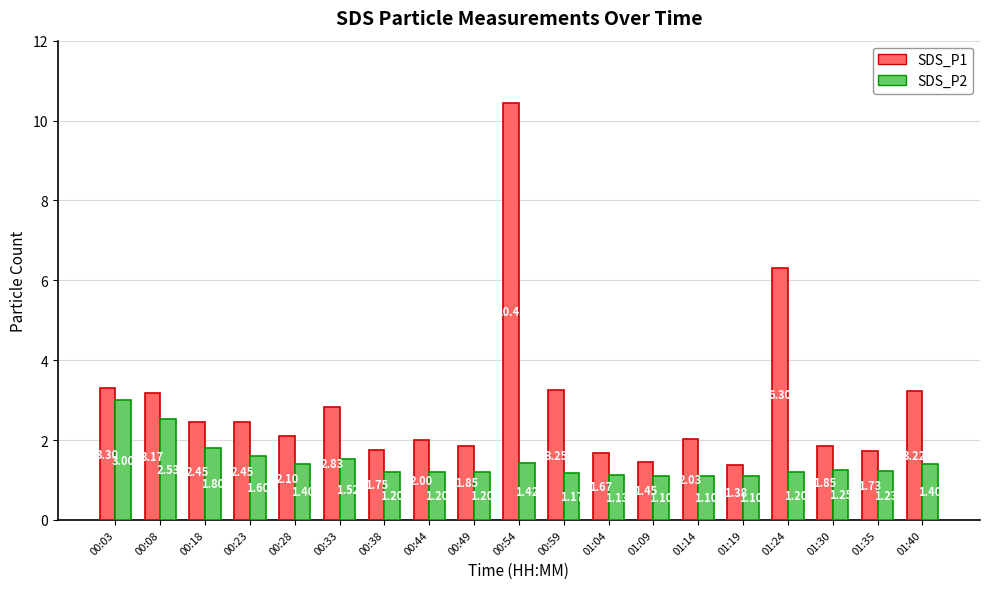

What is the difference between the second highest and minimum values in the SDS_P1 series?

4.9